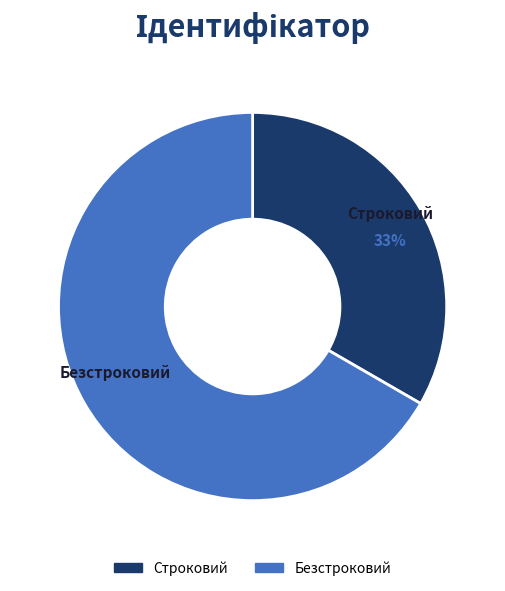

Approximately how many times larger is the value at Безстроковий compared to Строковий?

2.0